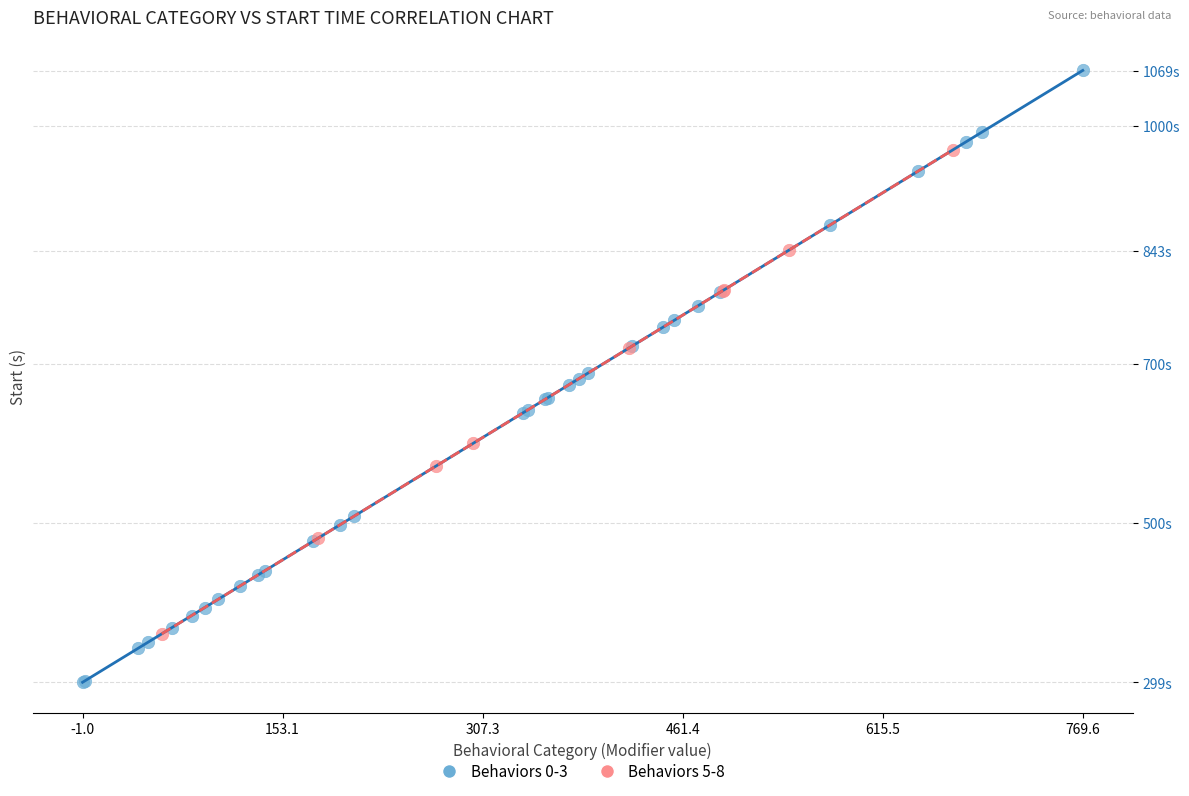

Which series has the widest spread of Y values?

Behaviors 0-3